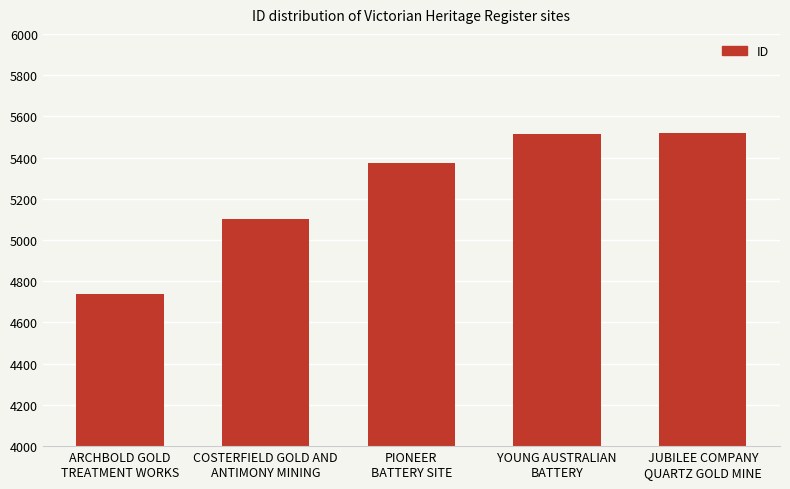

What is the label of the 3rd bar from the left?

PIONEER
BATTERY SITE